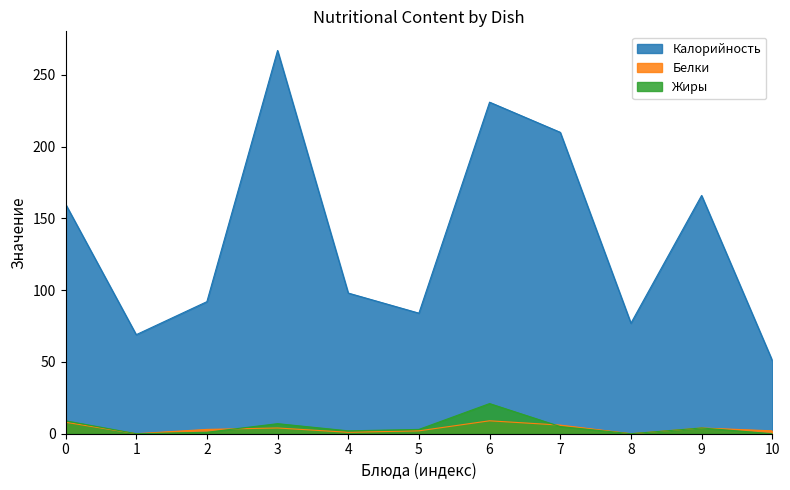

True or false: Жиры and Калорийность cross at least once.

False